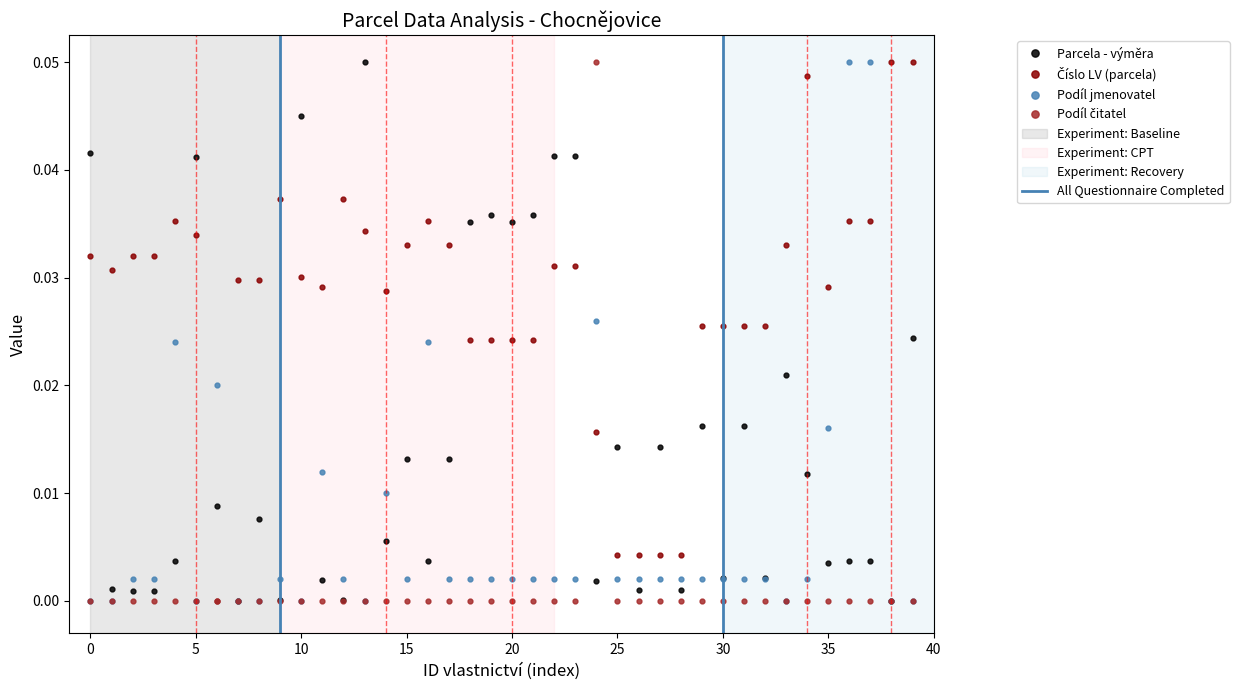

How many values in Podíl jmenovatel are above zero?

30